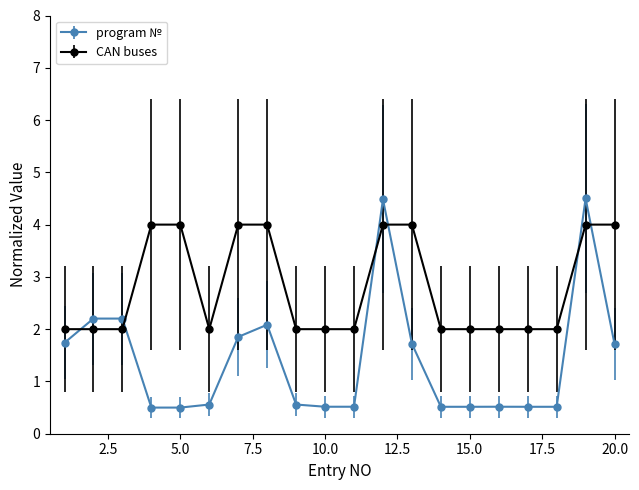

What is the highest value of the CAN buses series?

4.0